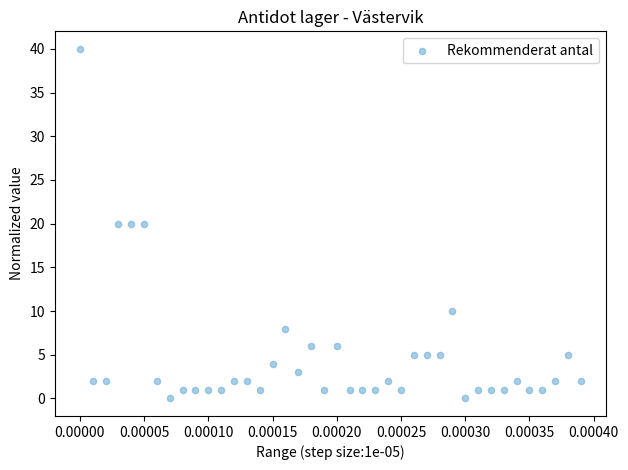

What is the range of Y values (max minus min)?

40